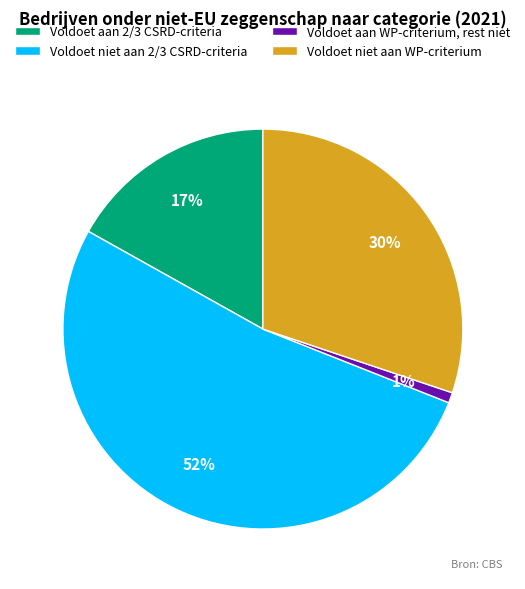

Is the sum of Voldoet niet aan 2/3 CSRD-criteria and Voldoet aan 2/3 CSRD-criteria greater than half?

Yes